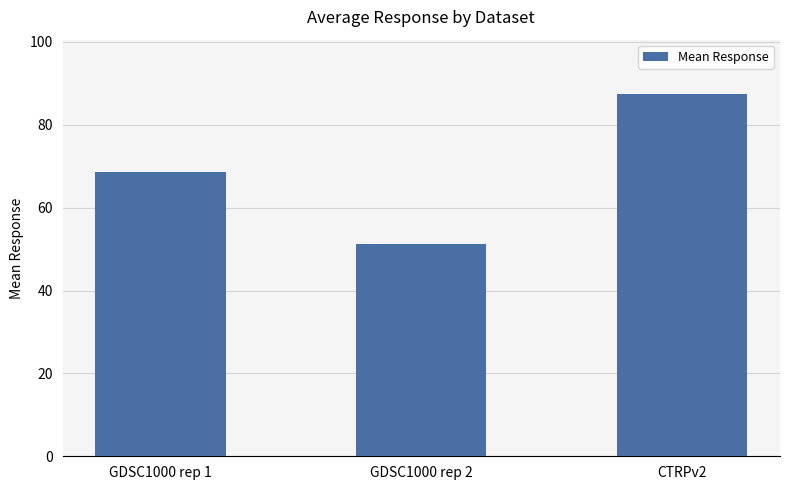

Is it true that the value at GDSC1000 rep 2 is 51.2?

True